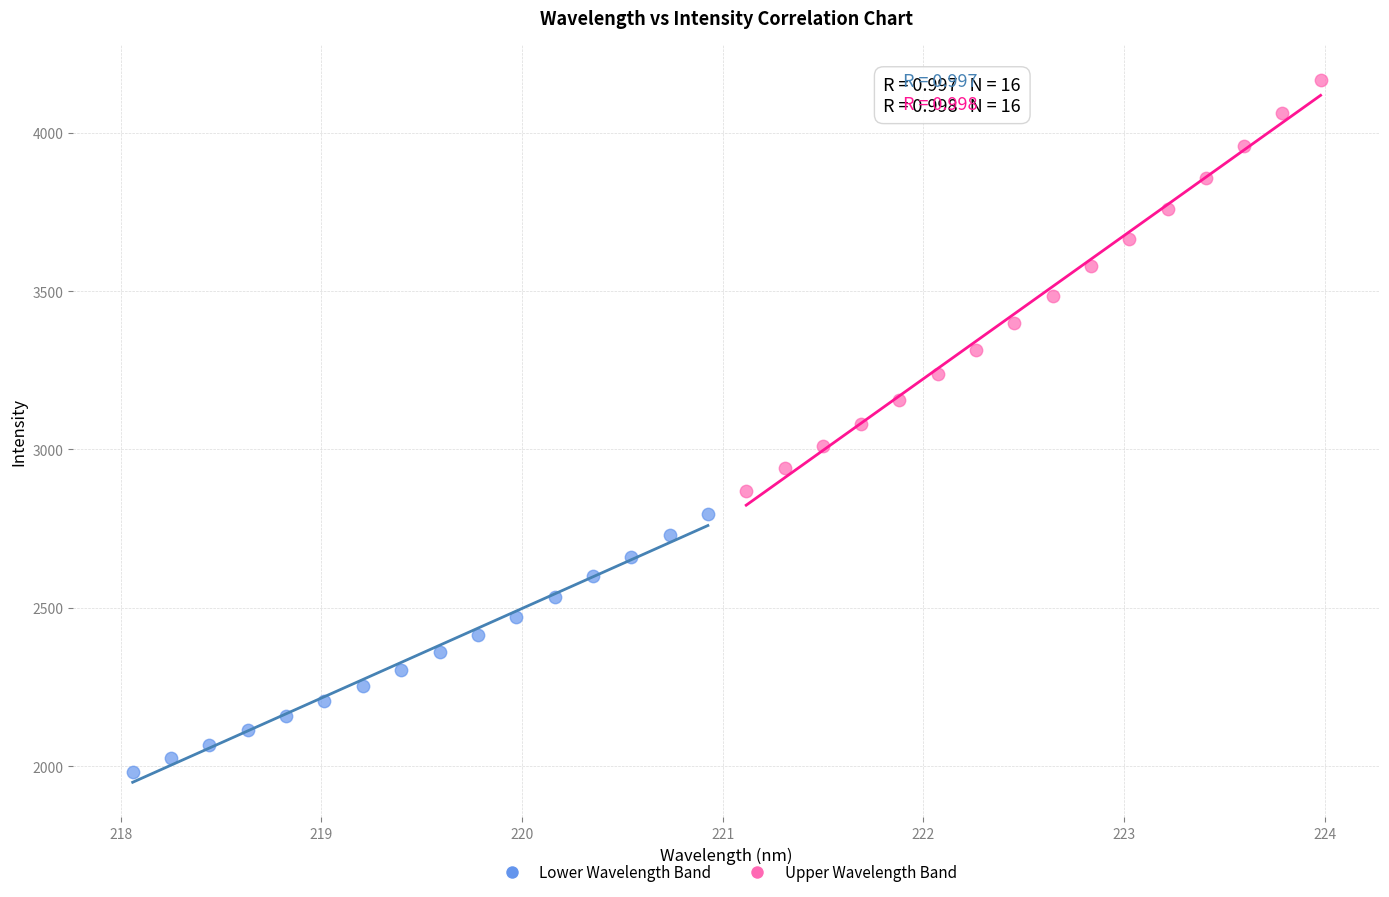

Which series contains the highest Y value?

Upper Wavelength Band